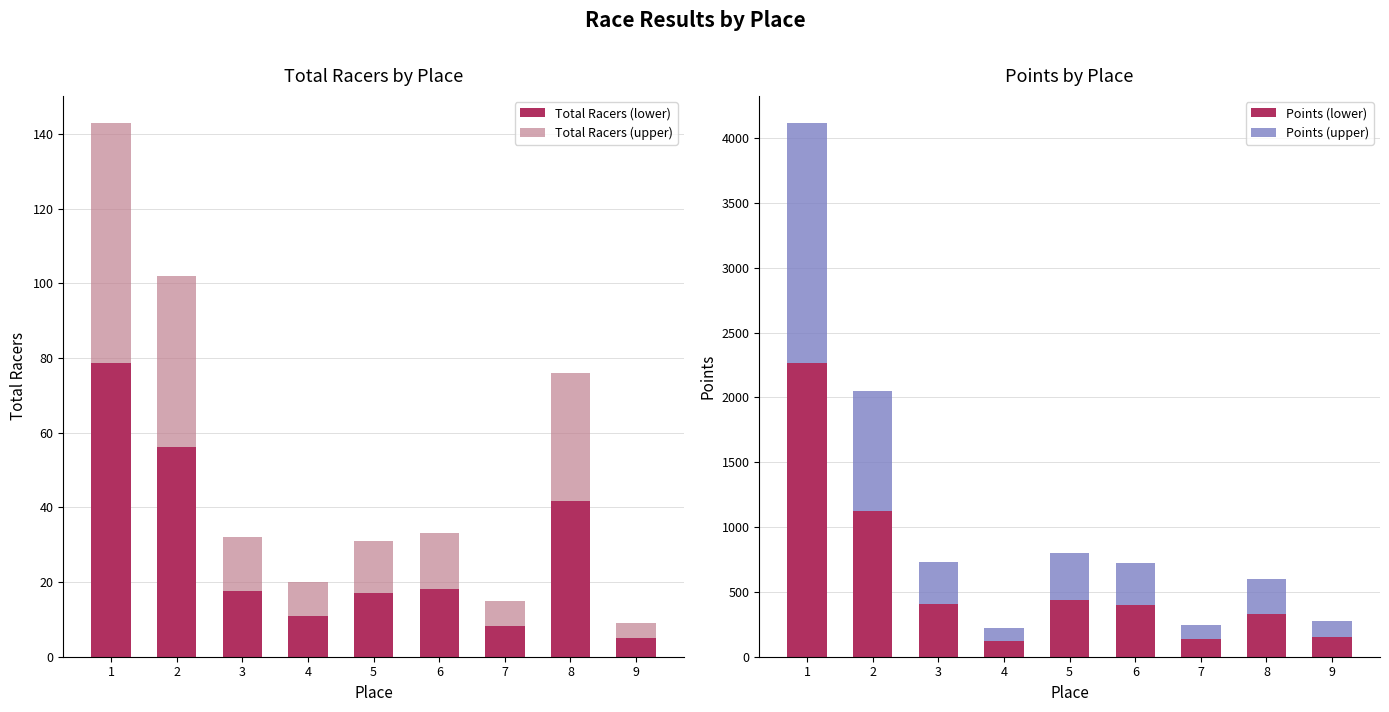

What are all the series names shown in the legend?

Total Racers (lower), Total Racers (upper), Points (lower), Points (upper)